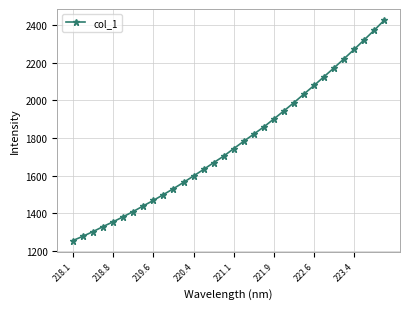

What is the minimum value shown in the chart?

1253.2